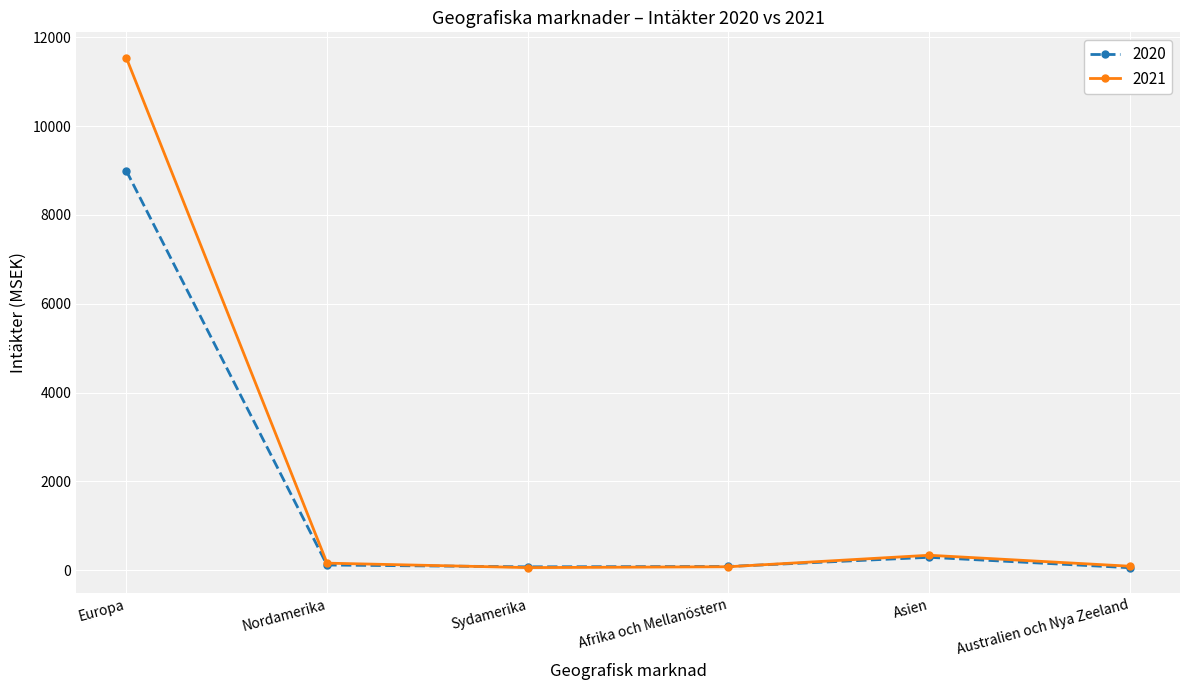

Which series has the largest range (max minus min)?

2021